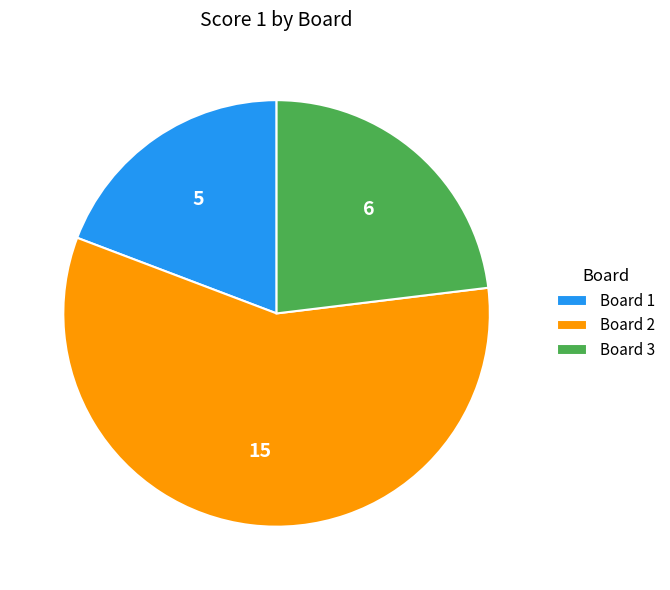

Is there a majority slice in this chart?

Yes